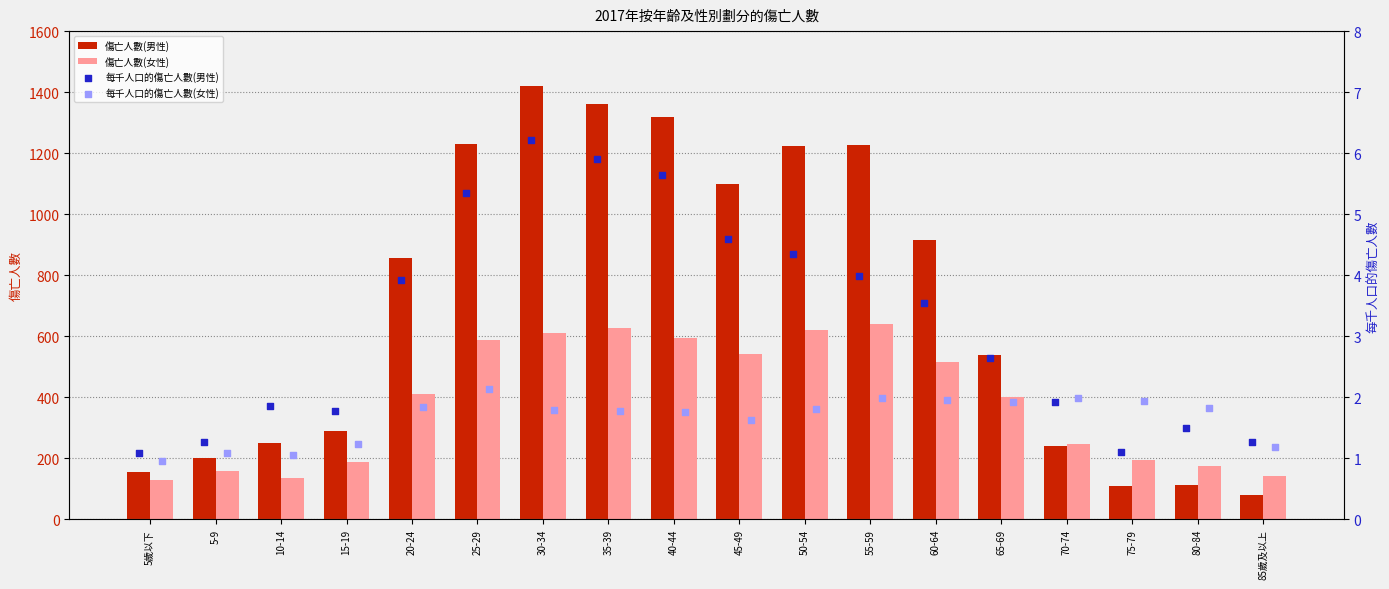

What are all the series names shown in the legend?

傷亡人數(男性), 傷亡人數(女性), 每千人口的傷亡人數(男性), 每千人口的傷亡人數(女性)